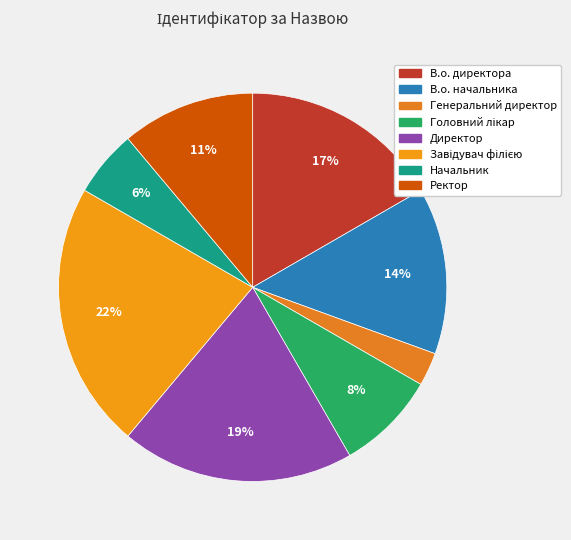

Which category has the smallest portion of the pie?

Генеральний директор